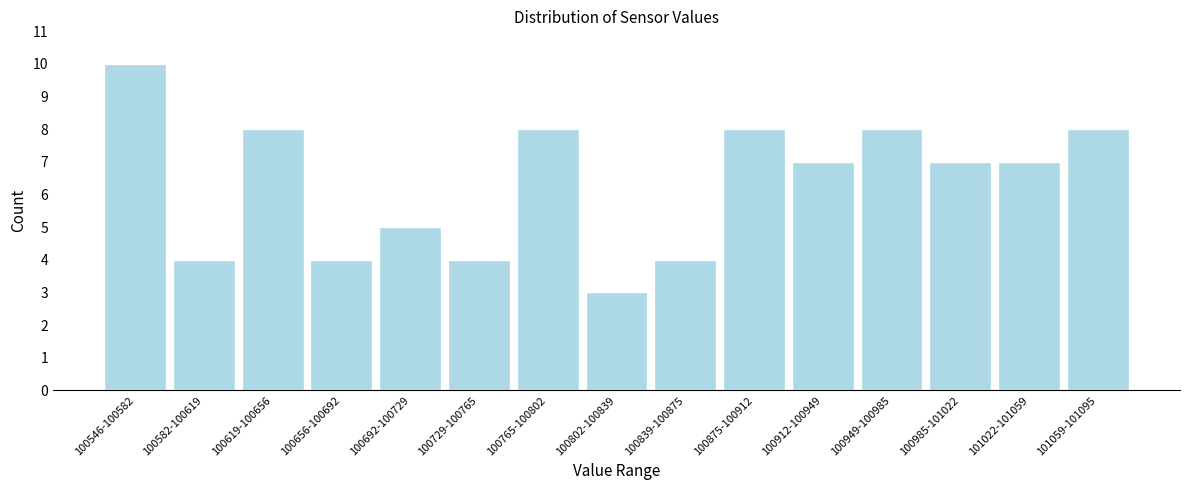

Reading right to left, transcribe all the data shown in this chart.

101059-101095=8	101022-101059=7	100985-101022=7	100949-100985=8	100912-100949=7	100875-100912=8	100839-100875=4	100802-100839=3	100765-100802=8	100729-100765=4	100692-100729=5	100656-100692=4	100619-100656=8	100582-100619=4	100546-100582=10